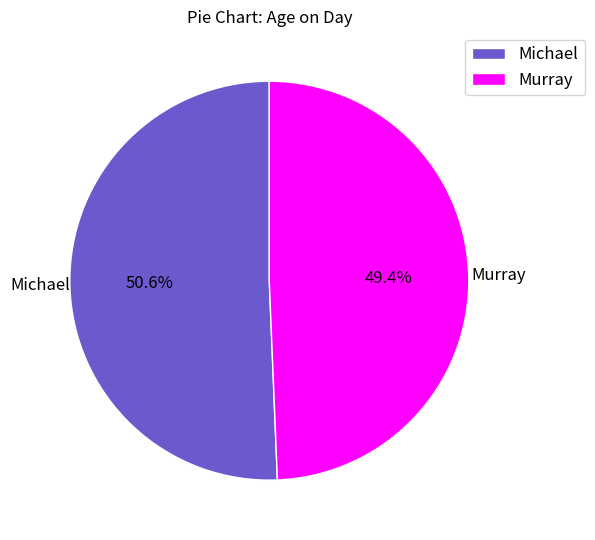

To the nearest percent, what portion does Michael represent?

51%